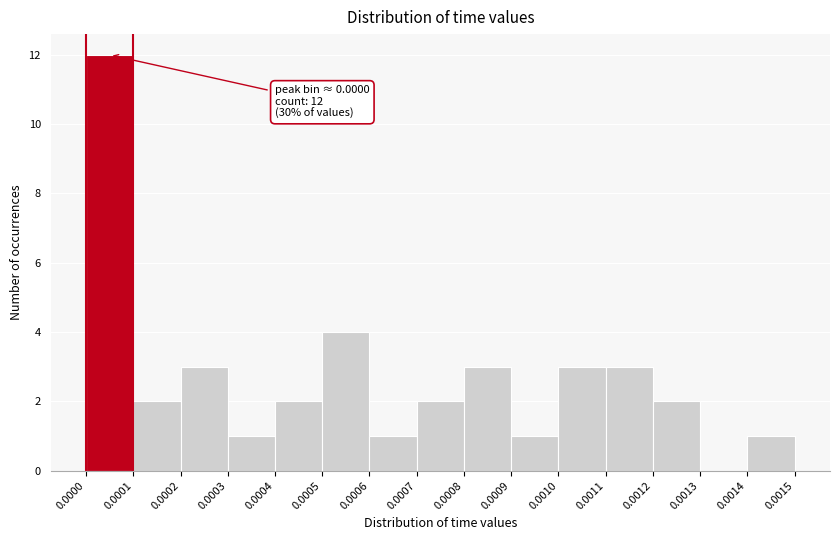

Which range on the x-axis has the tallest bar?

0.0000 to 0.0001